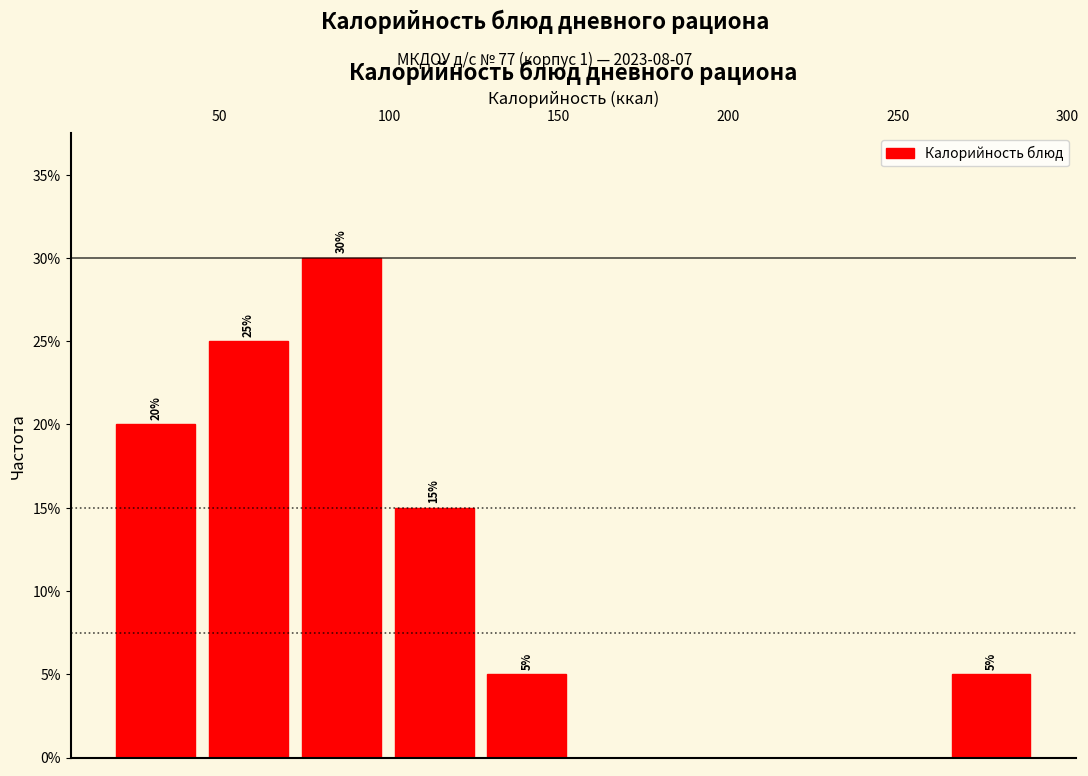

Over which range of the x-axis is the bar tallest?

70 to 100